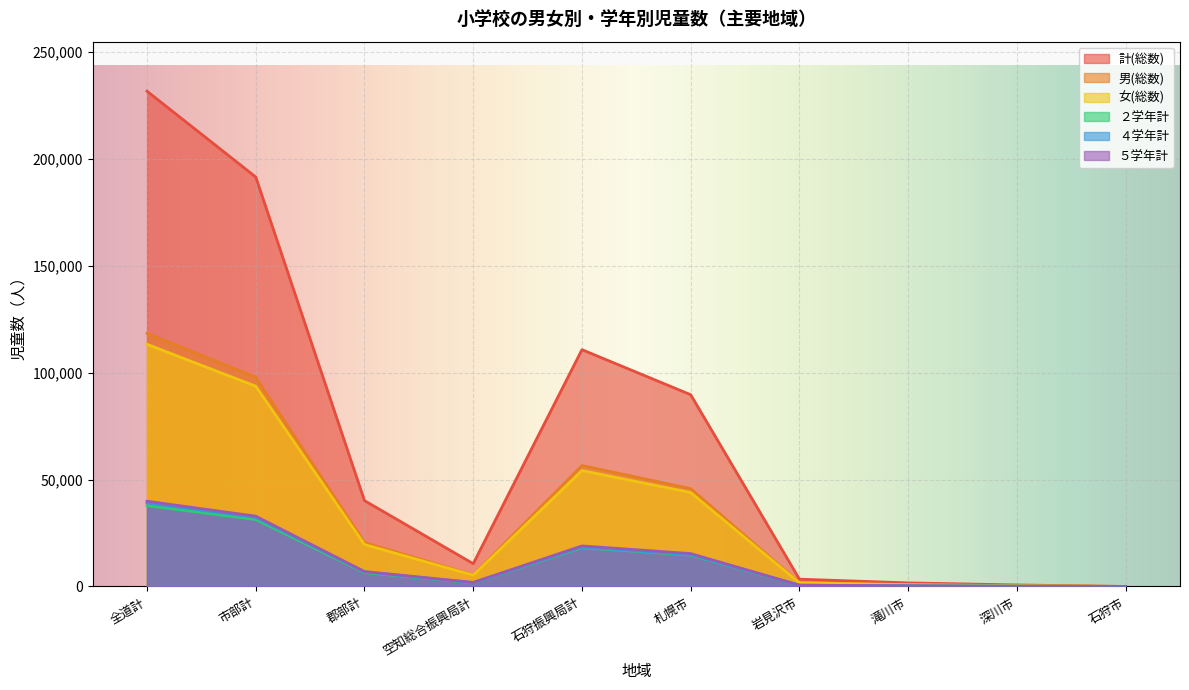

How many lines are shown in the chart?

6